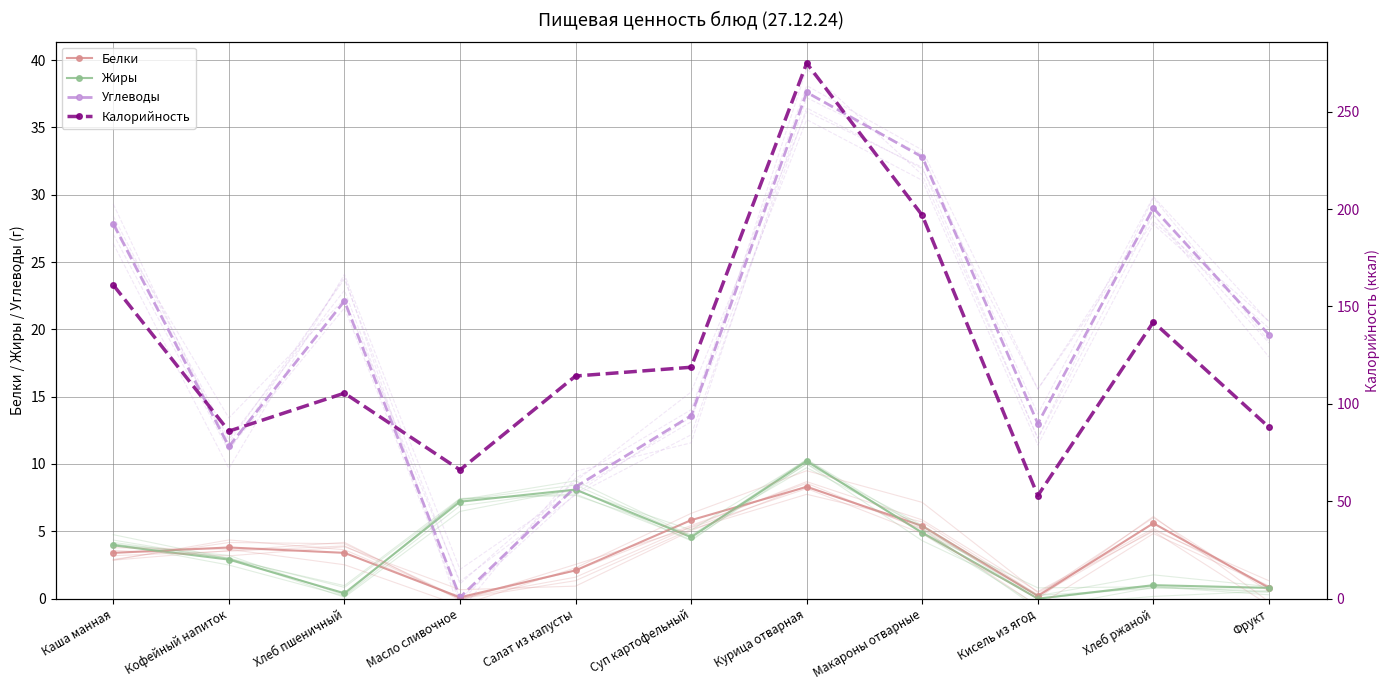

Reading left to right, list all the values displayed in this chart.

Белки: 3.4	3.8	3.4	0.1	2.1	5.8	8.3	5.4	0.2	5.6	0.8
Жиры: 4.0	2.9	0.4	7.2	8.1	4.6	10.2	4.9	0.0	1.0	0.8
Углеводы: 27.8	11.3	22.1	0.1	8.3	13.6	37.6	32.8	13.0	29.0	19.6
Калорийность: 161.0	86.0	105.5	66.1	114.3	118.8	274.9	196.8	52.9	142.0	88.0